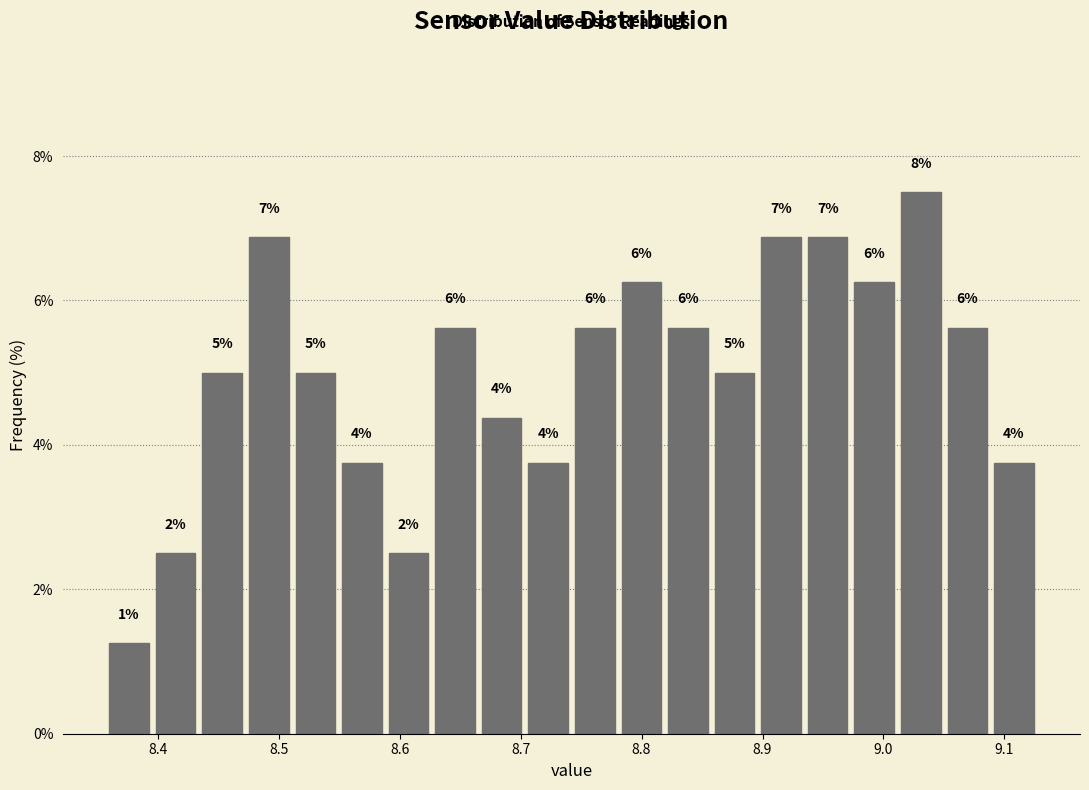

Around what value on the x-axis is the tallest bar? Give the approximate position of its centre, as read against the axis.

9.03